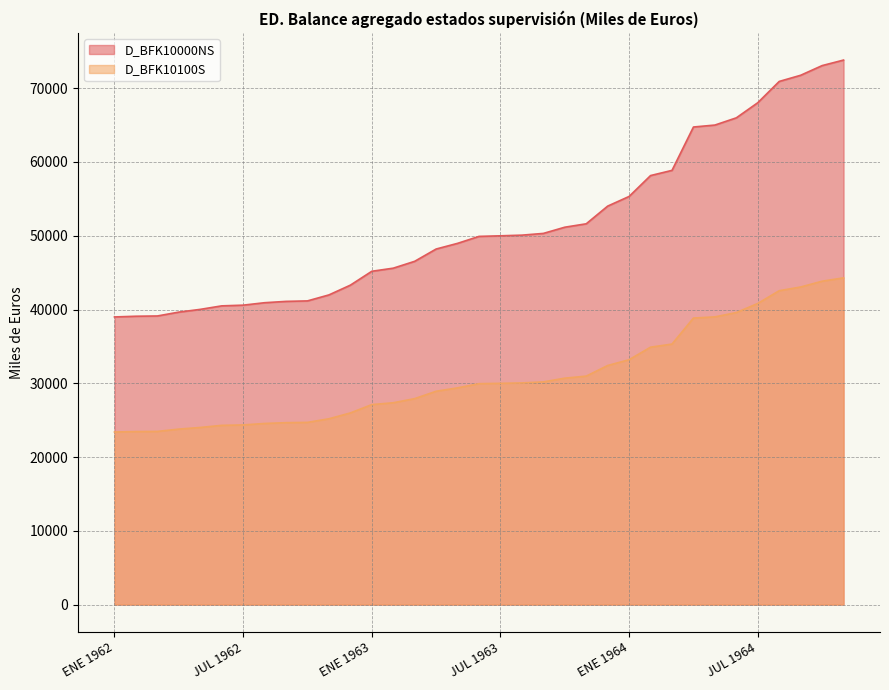

Reading left to right, what are all the values shown in this chart?

D_BFK10000NS: 38994.0	39090.0	39126.0	39649.0	40021.0	40496.0	40592.0	40923.0	41103.0	41169.0	41981.0	43303.0	45184.0	45605.0	46536.0	48201.0	48970.0	49914.0	49992.0	50082.0	50317.0	51158.0	51621.0	54019.0	55329.0	58160.0	58863.0	64741.0	65005.0	65985.0	68035.0	70919.0	71755.0	73065.0	73816.0
D_BFK10100S: 23396.4	23454.0	23475.6	23789.4	24012.6	24297.6	24355.2	24553.8	24661.8	24701.4	25188.6	25981.8	27110.4	27363.0	27921.6	28920.6	29382.0	29948.4	29995.2	30049.2	30190.2	30694.8	30972.6	32411.4	33197.4	34896.0	35317.8	38844.6	39003.0	39591.0	40821.0	42551.4	43053.0	43839.0	44289.6